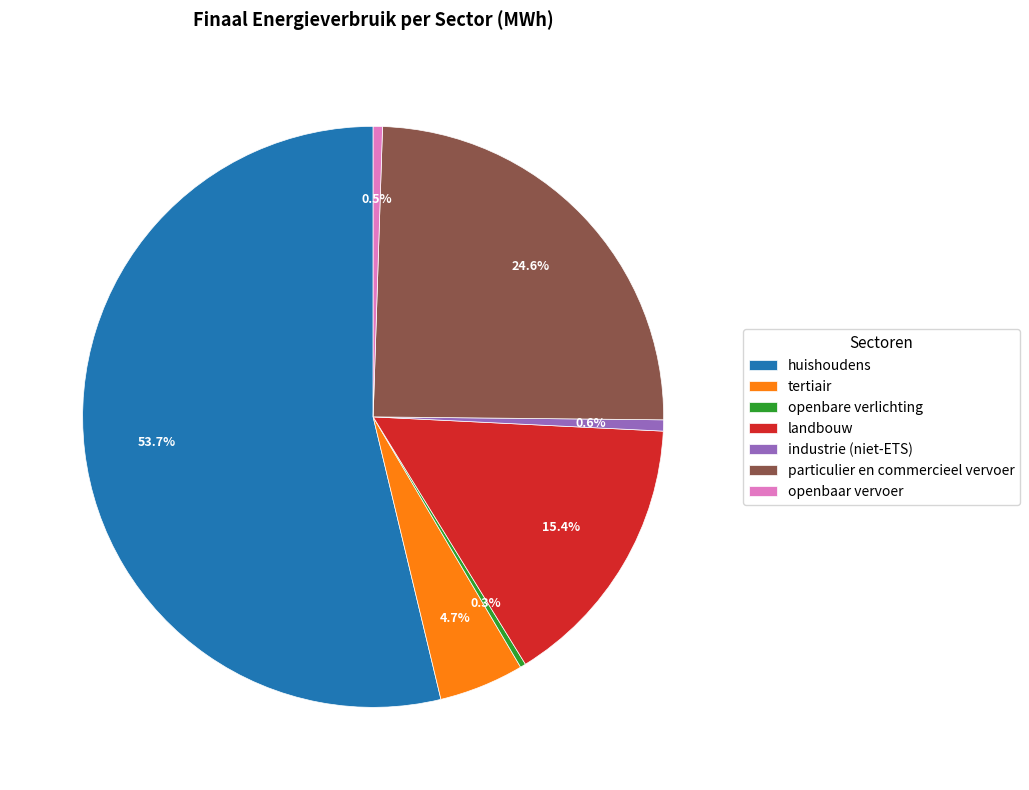

What percentage is NOT represented by tertiair?

95.3%